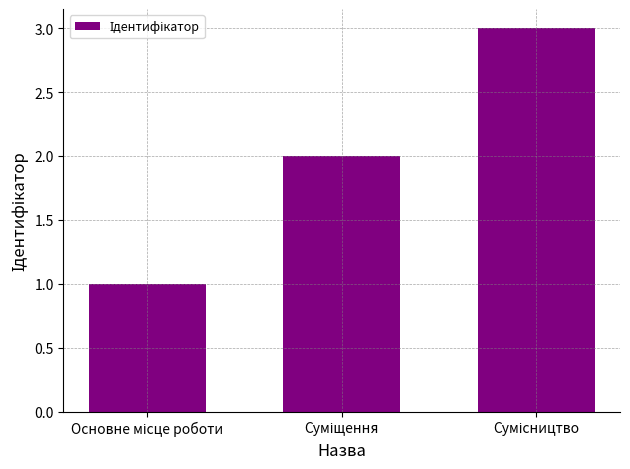

What is the greatest value displayed?

3